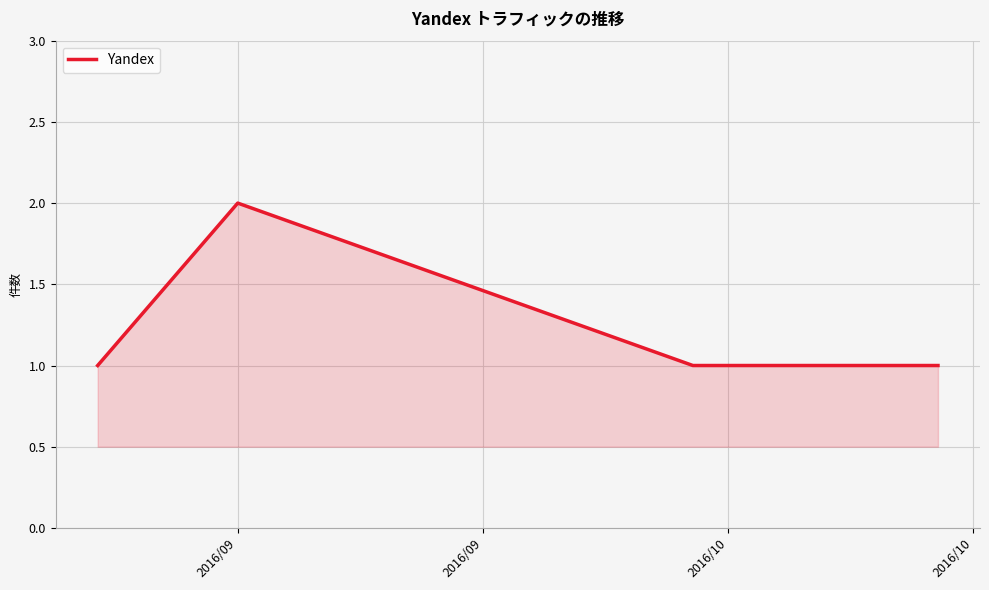

Count the number of data series in this chart.

1